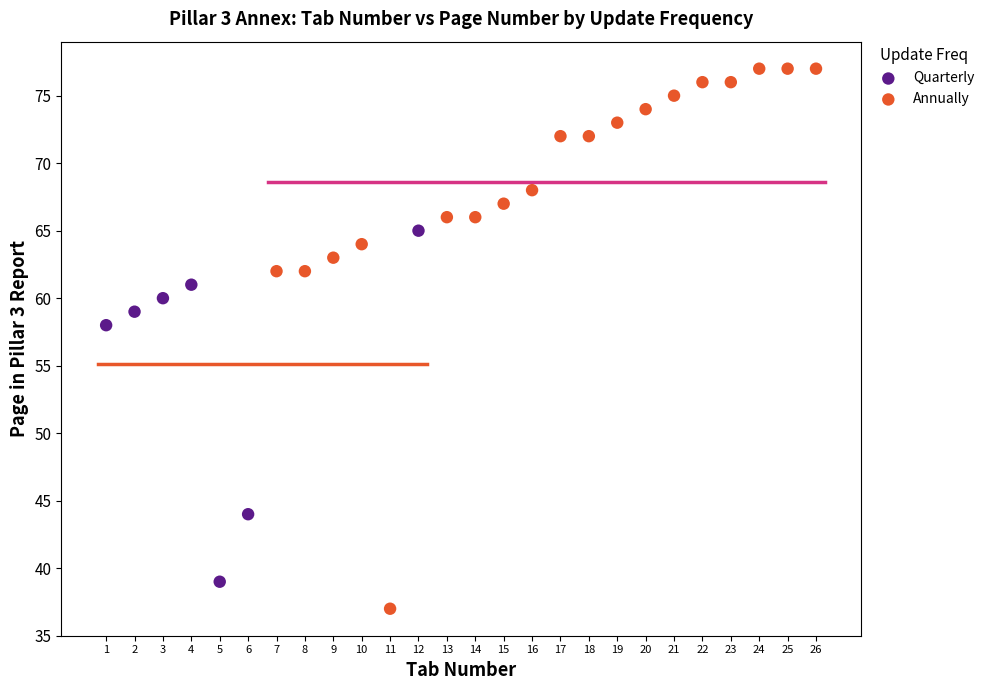

Which series contains the highest Y value?

Annually